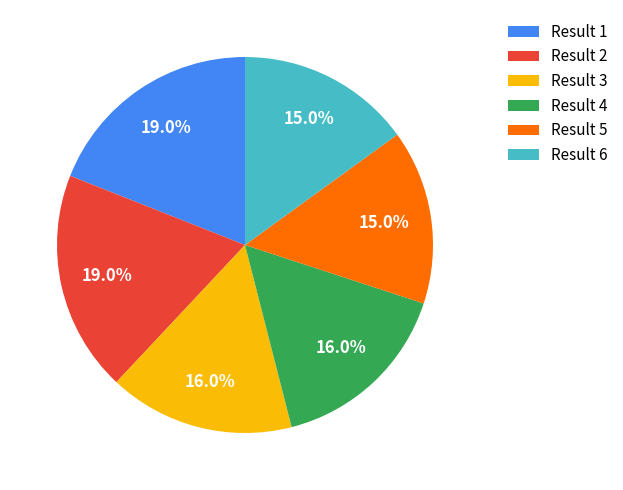

Does any single category account for the majority?

No